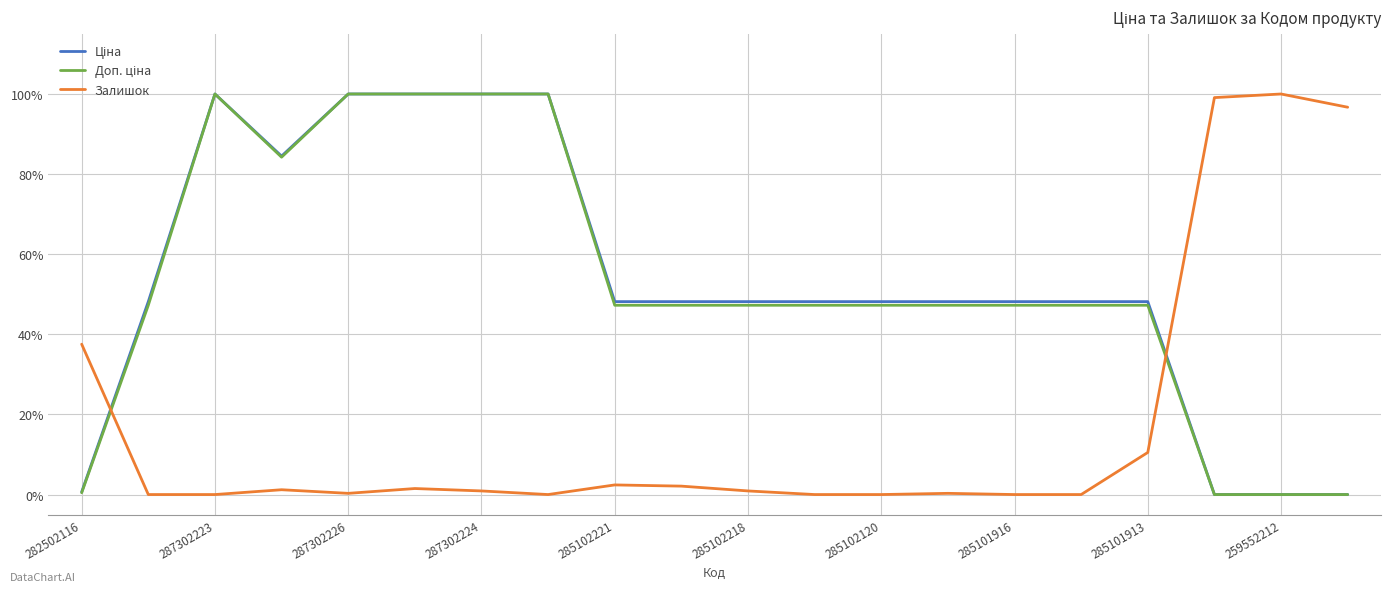

What is the highest value of the Залишок series?

100.0